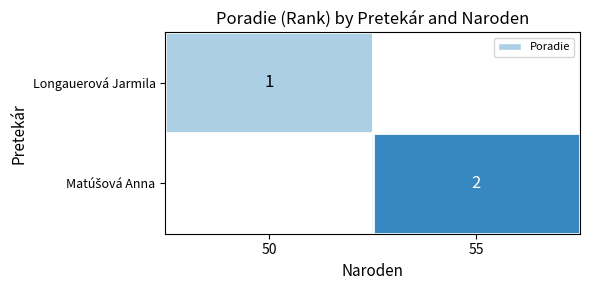

At which category does the chart reach its peak across all series?

55